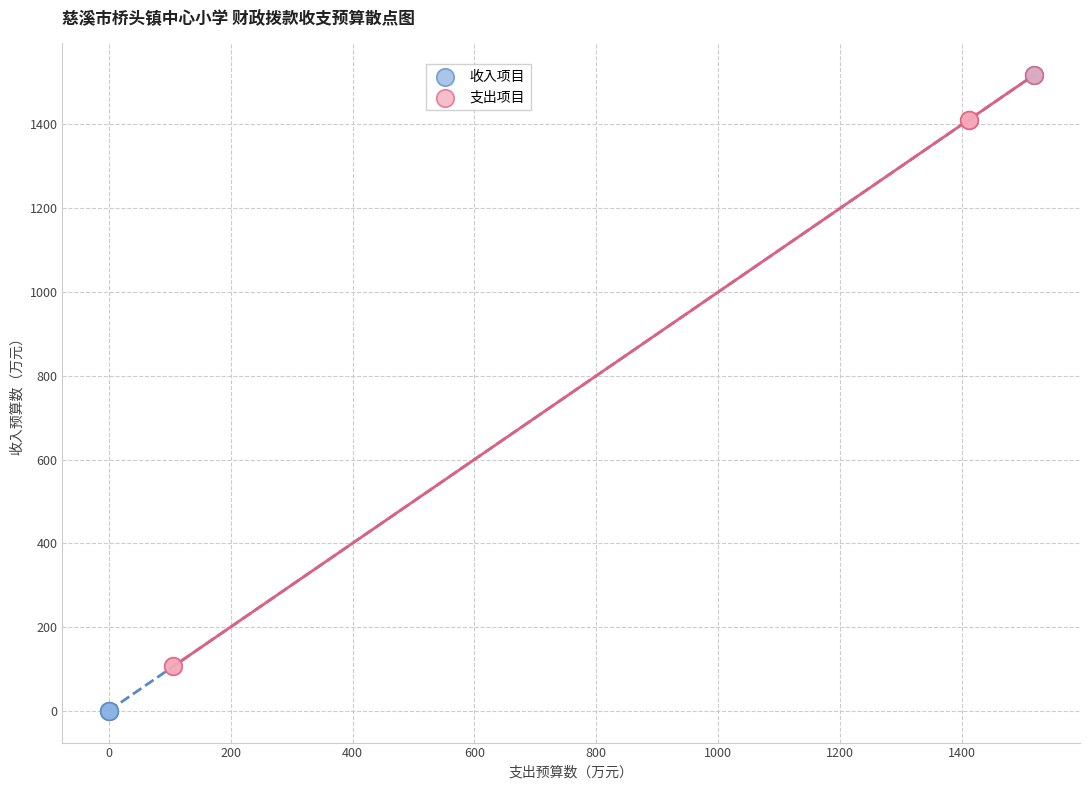

Which series reaches the minimum Y coordinate?

收入项目